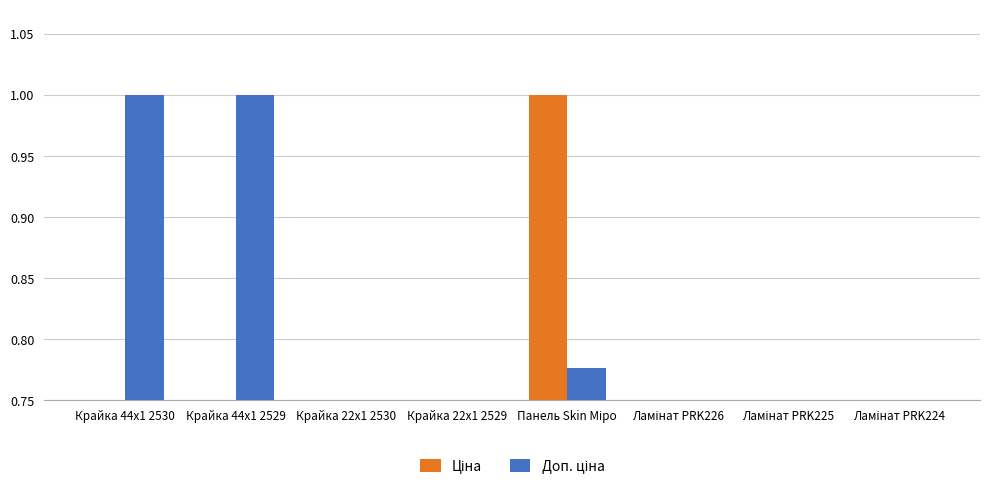

Which series changed the most between Крайка 44x1 2529 and Ламінат PRK224?

Доп. ціна